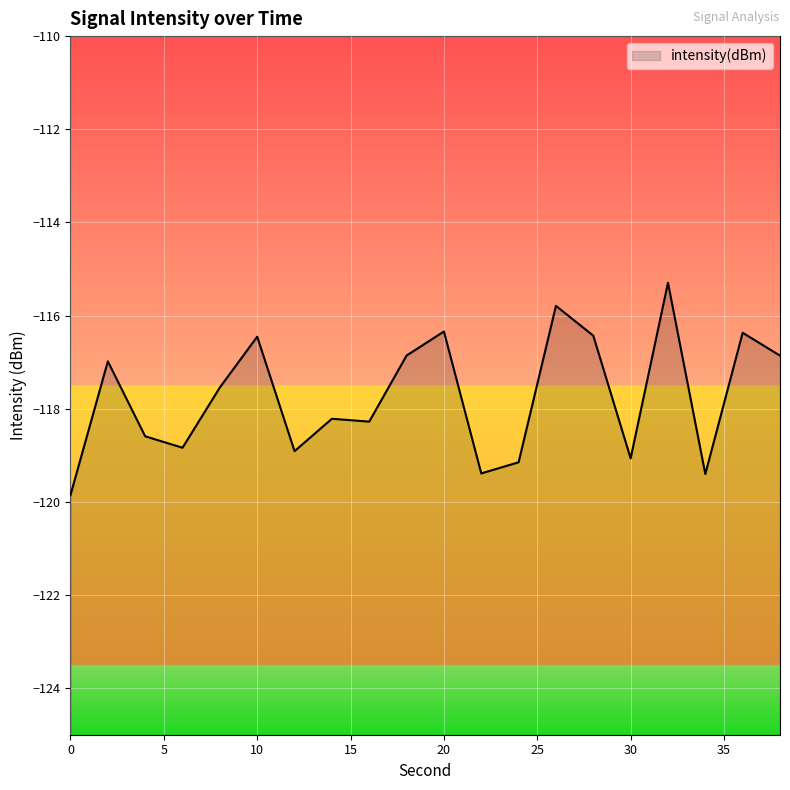

What is the sum of all values?

-2354.6